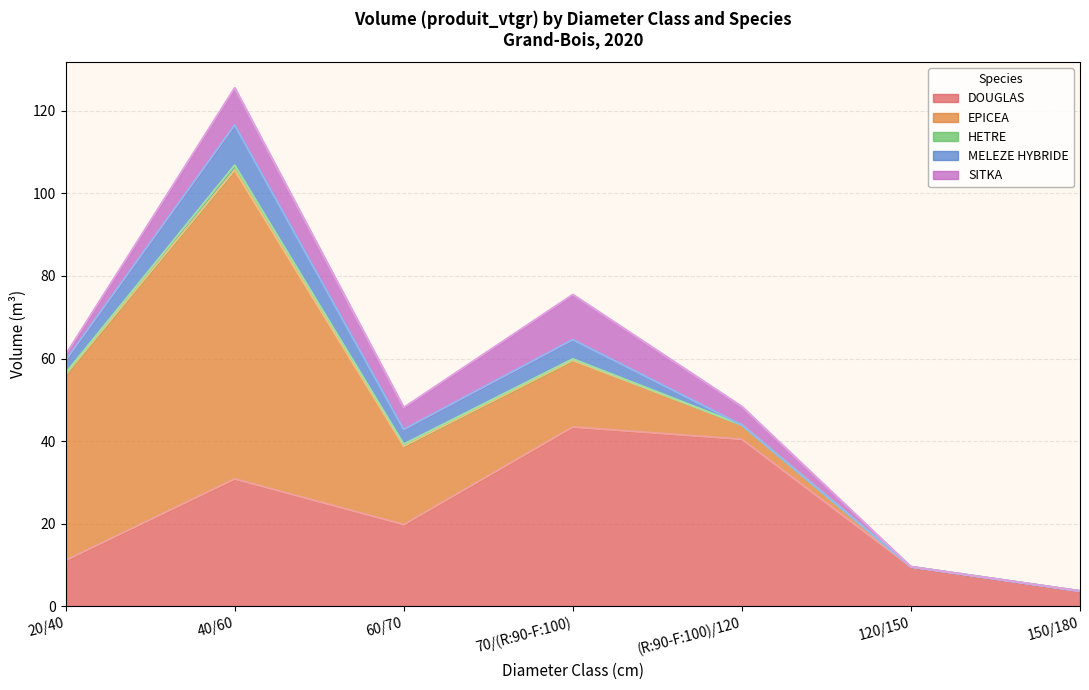

How many lines are shown in the chart?

5